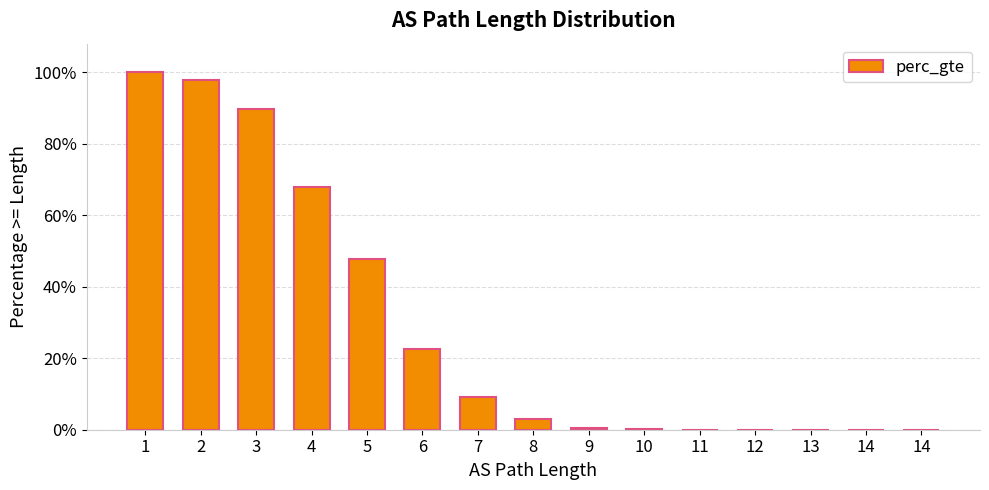

List the labels in order of value, smallest first.

14, 14, 13, 12, 11, 10, 9, 8, 7, 6, 5, 4, 3, 2, 1